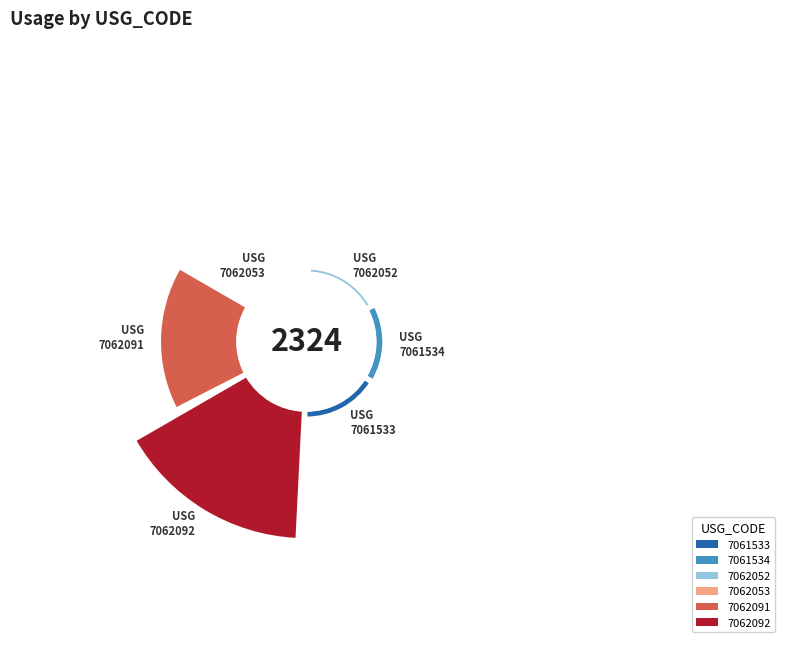

What is the largest slice in the pie chart?

7062092